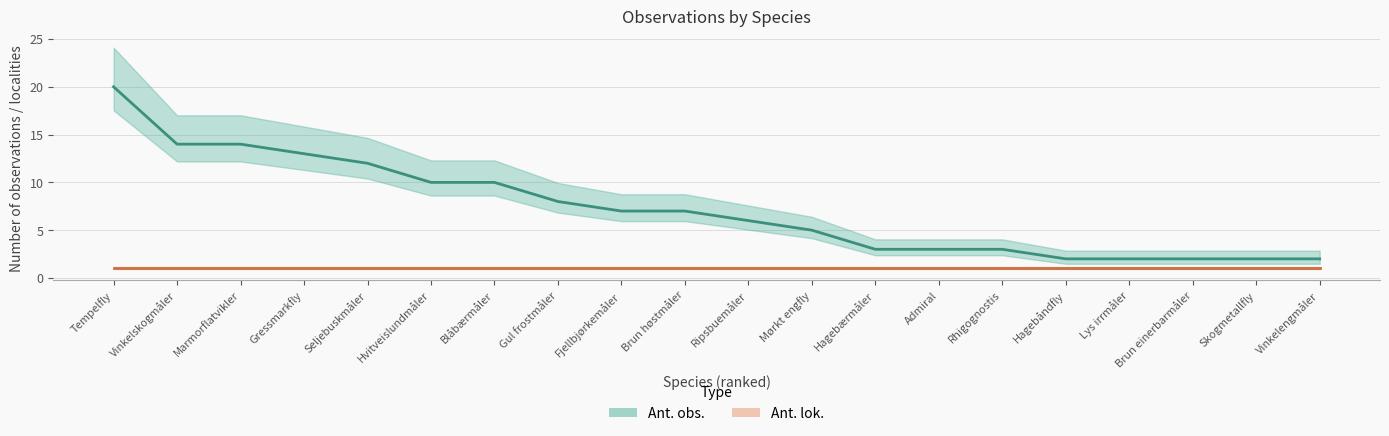

Between Marmorflatvikler and Admiral, which is larger?

Marmorflatvikler